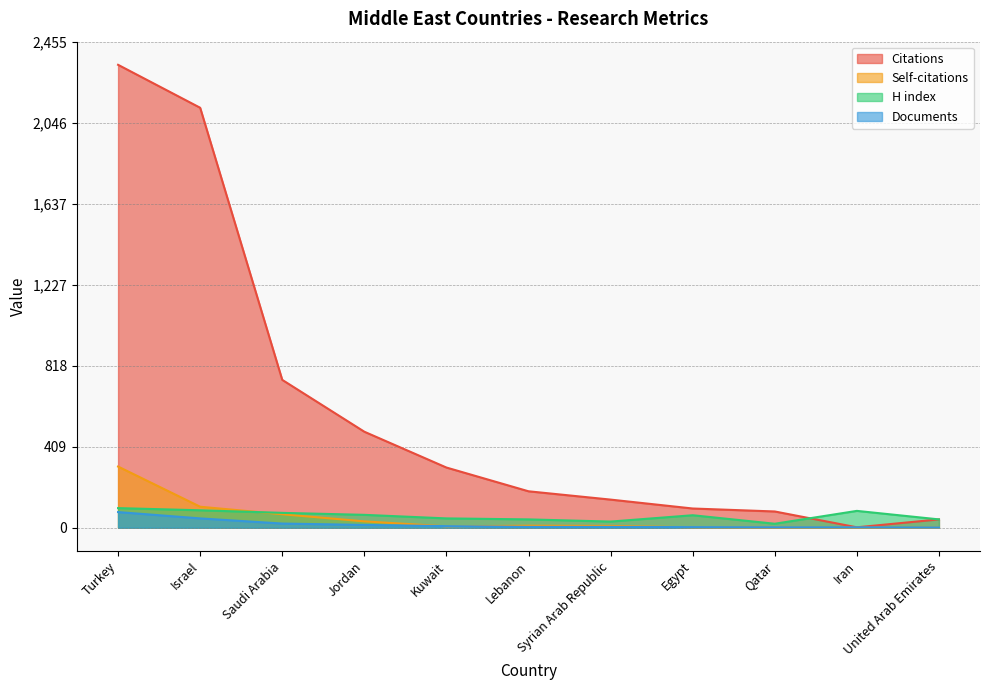

Which series has the largest range (max minus min)?

Citations